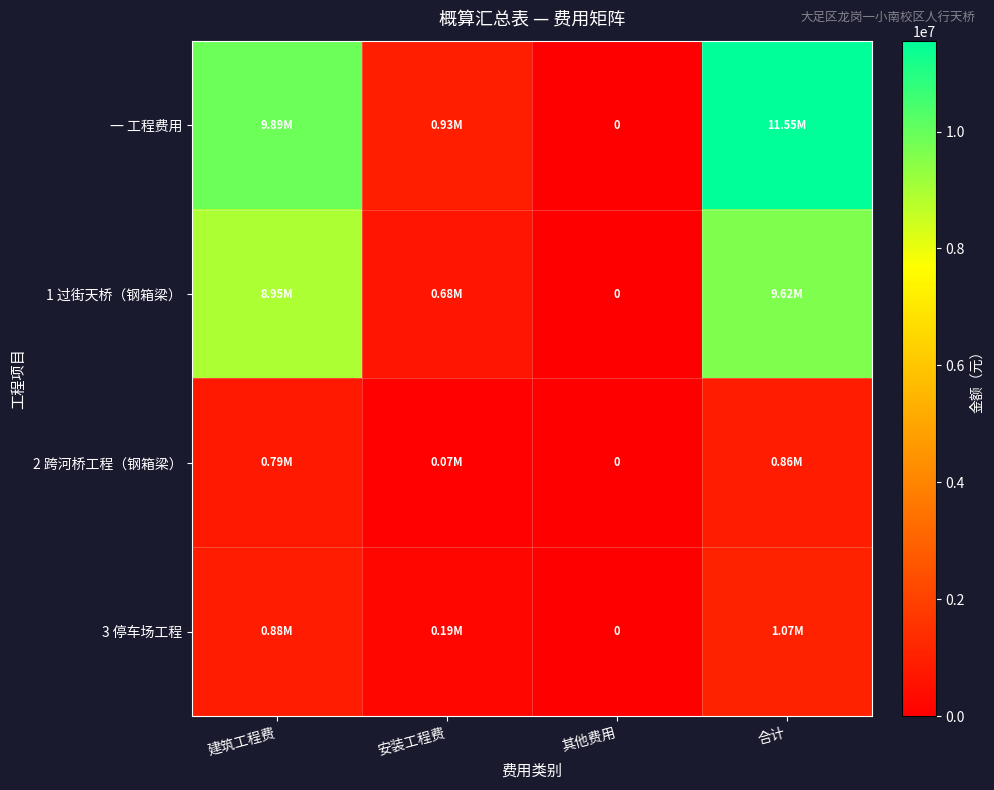

True or false: 2 跨河桥工程（钢箱梁） has a value of 0.0 at 其他费用.

True